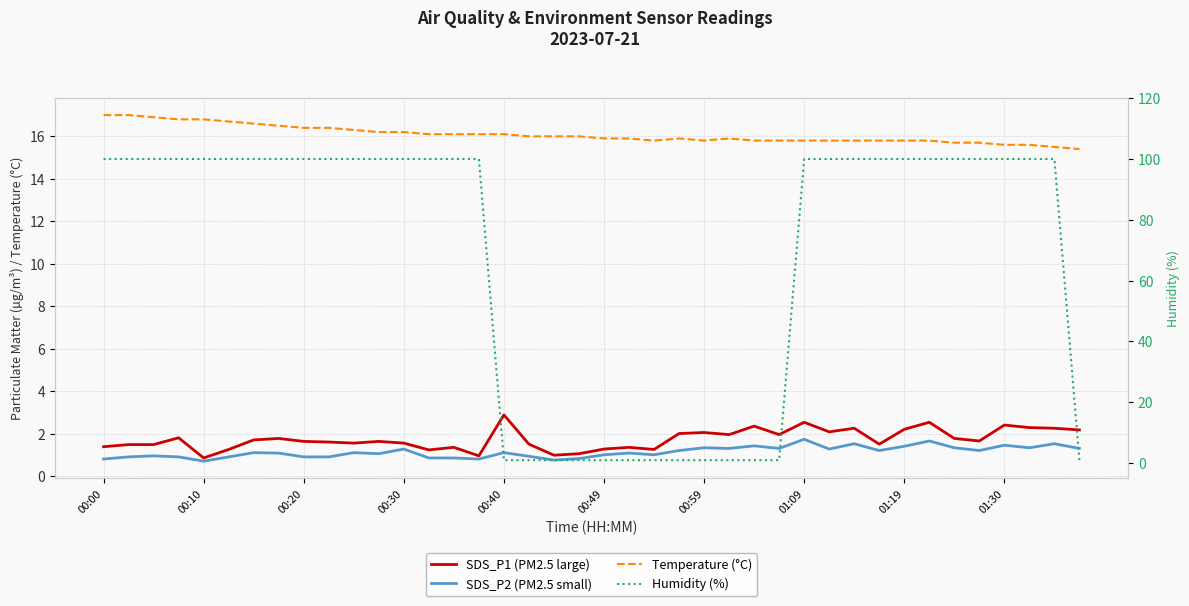

What is the maximum value for Temperature (°C)?

17.0